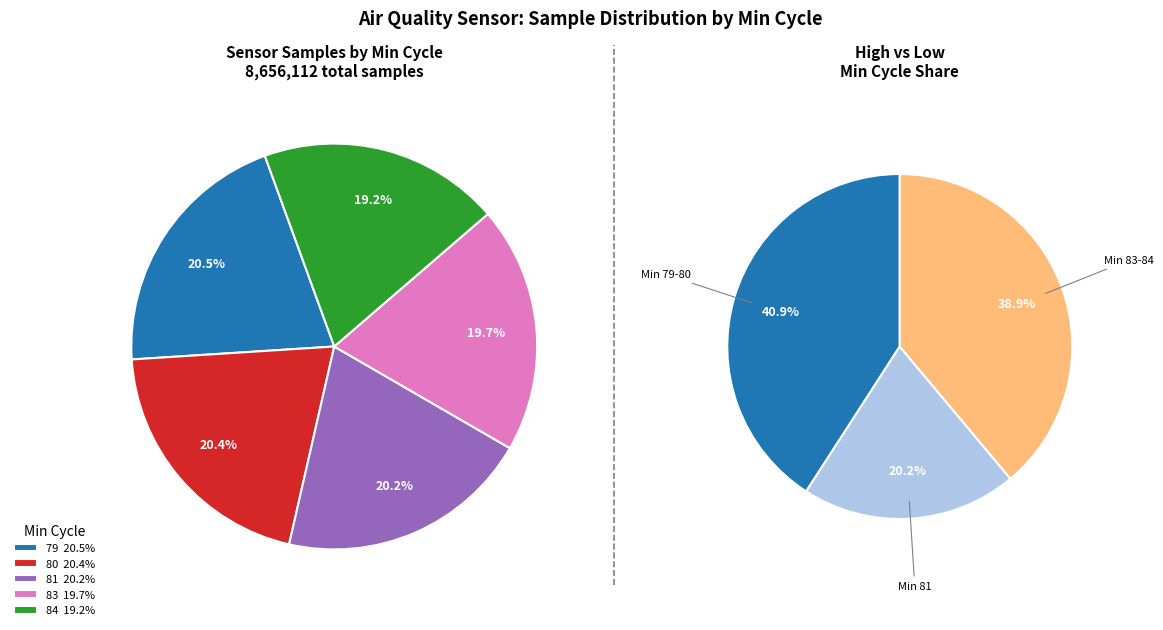

To the nearest percent, what is the combined percentage of 84 and 80?

40%